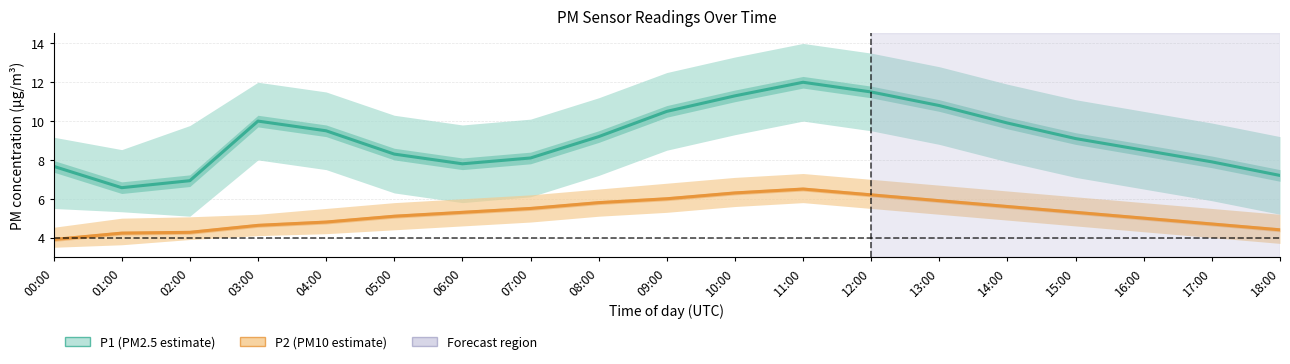

What is the value of the P1 point at the 3rd from the left?

6.9